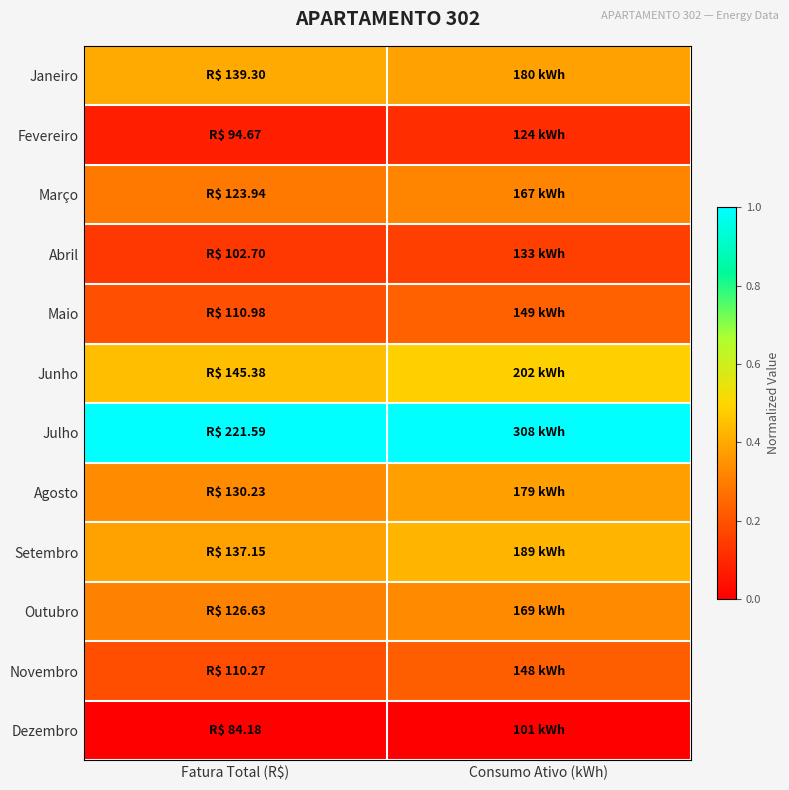

Rank the series at Fatura Total (R$) from lowest to highest value.

Dezembro, Fevereiro, Abril, Novembro, Maio, Março, Outubro, Agosto, Setembro, Janeiro, Junho, Julho